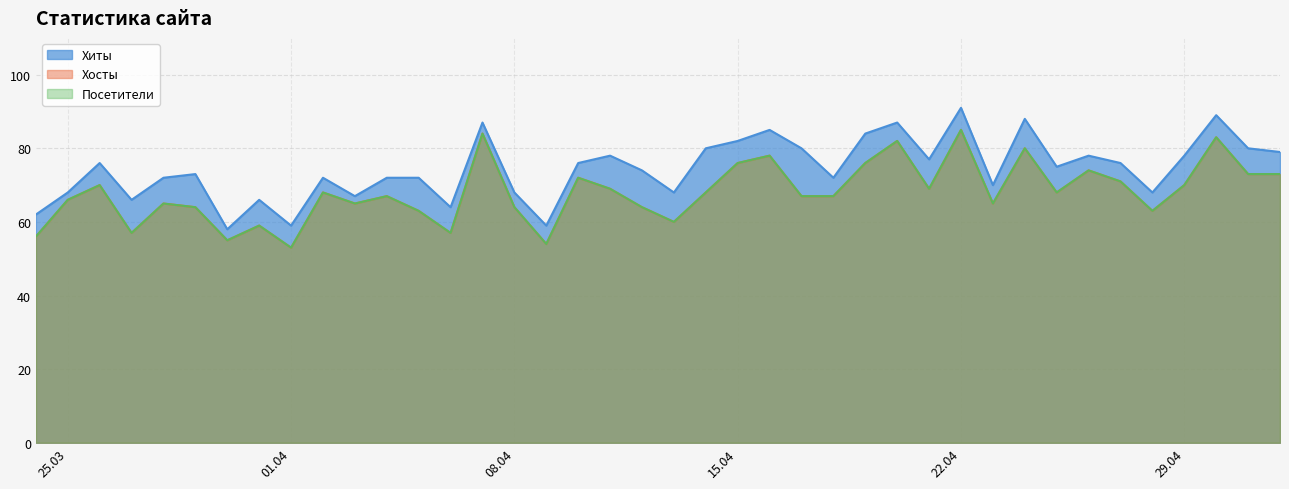

The Посетители series shows 28 at 2024-04-06. True or false?

False